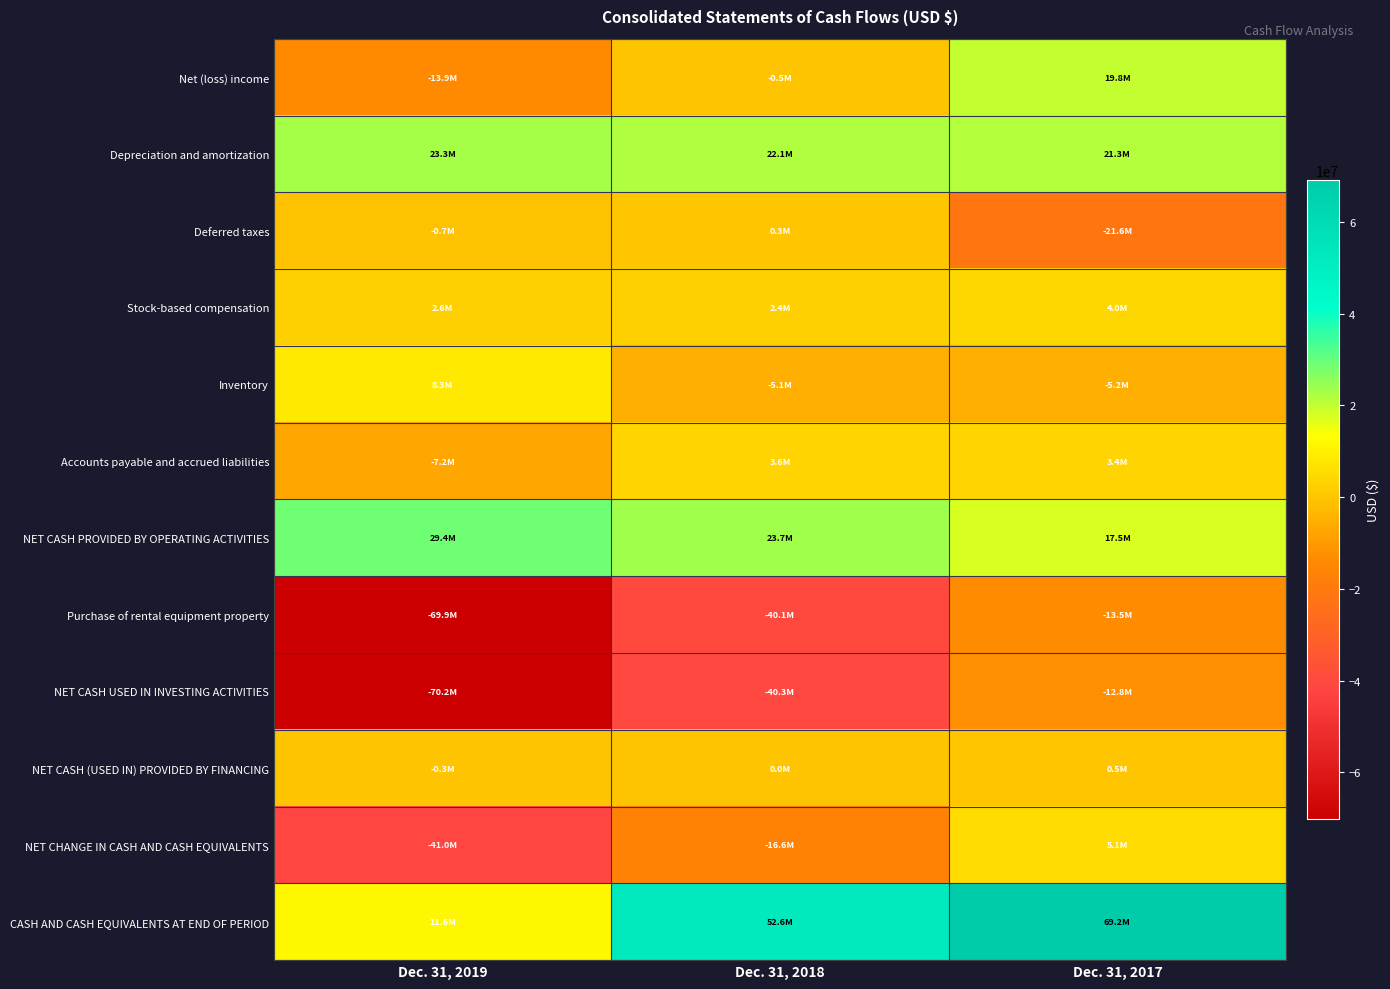

What is the total value across all series at Dec. 31, 2017?

87662000